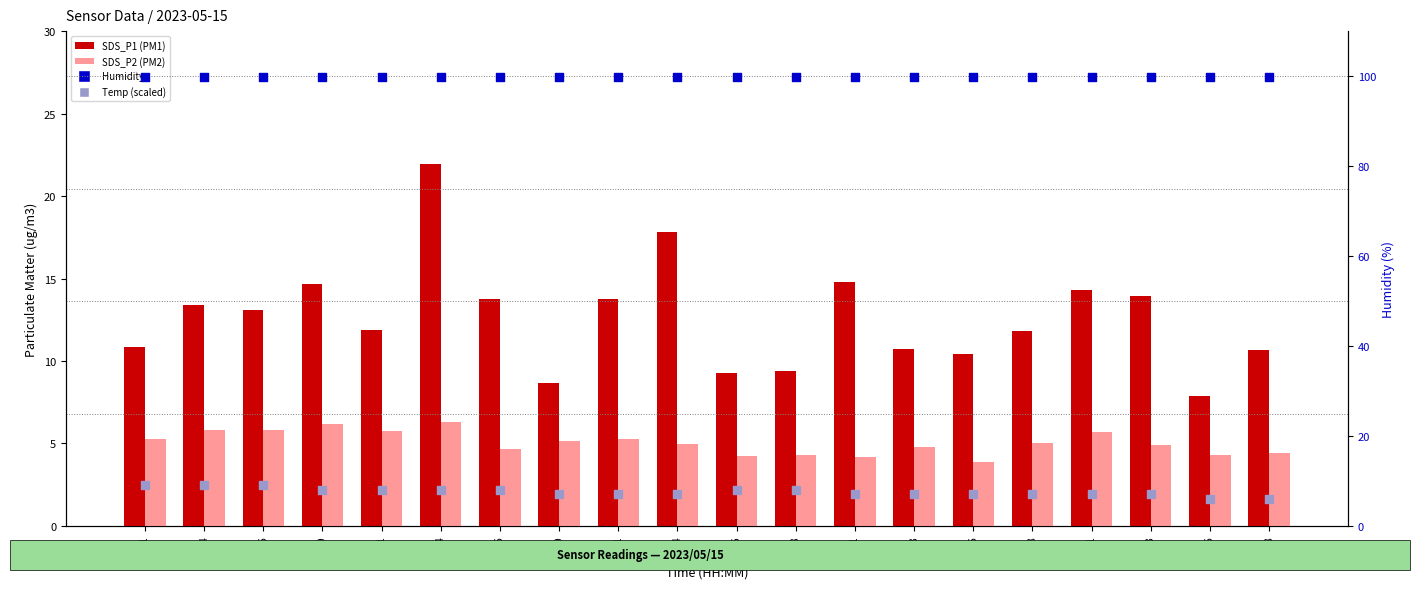

Is the value of SDS_P1 at 00:19 greater than the value of Humidity at 00:24?

No